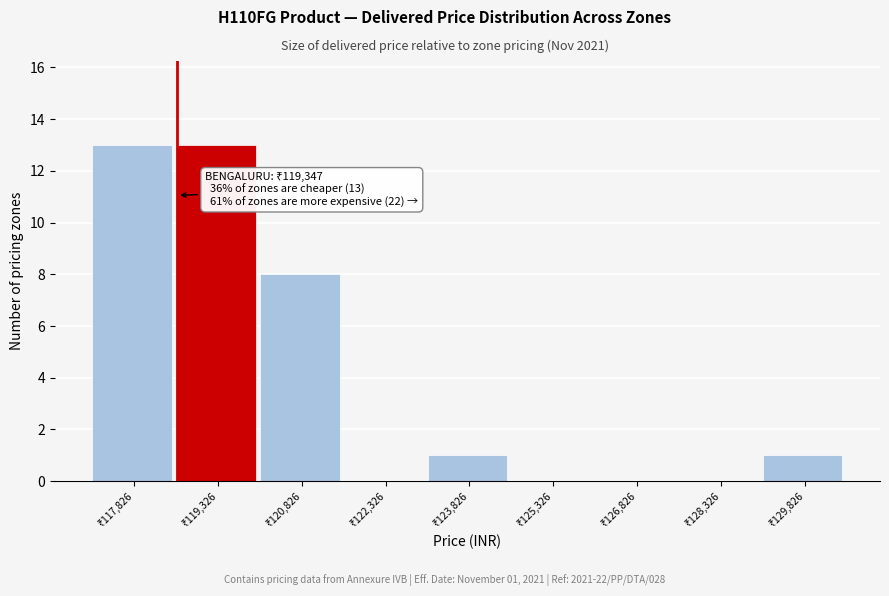

What is the maximum value shown in the chart?

13